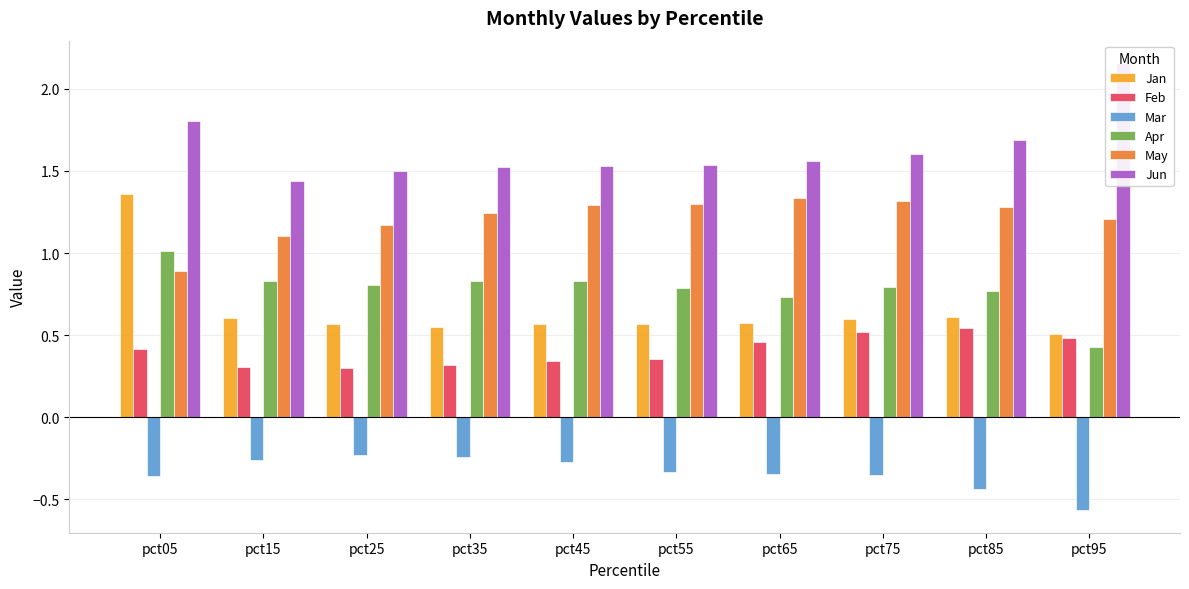

What is the value of the May bar at the 5th from the left?

1.3